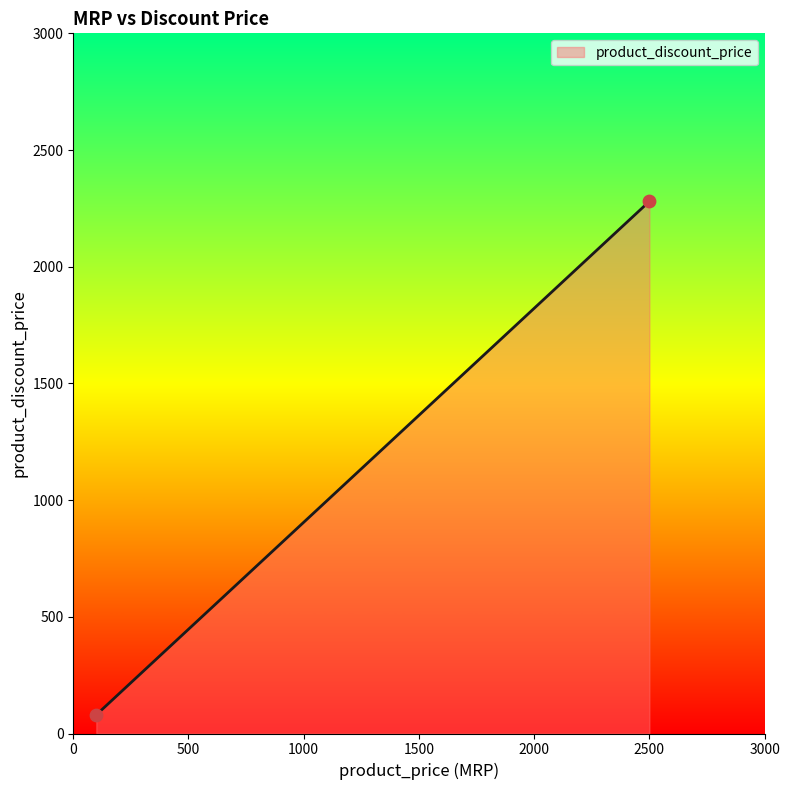

What is the difference between the maximum and minimum values?

2200.0